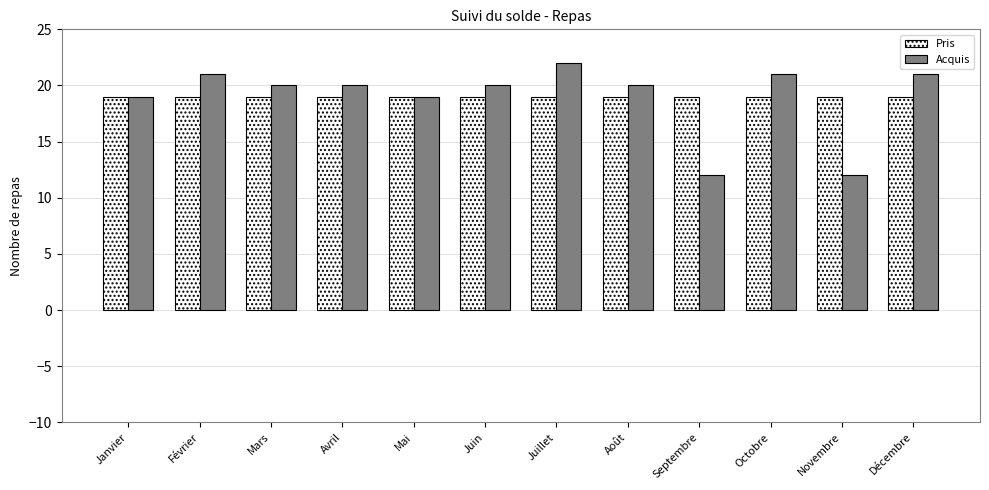

At Septembre, list the series in order from largest to smallest.

Pris, Acquis